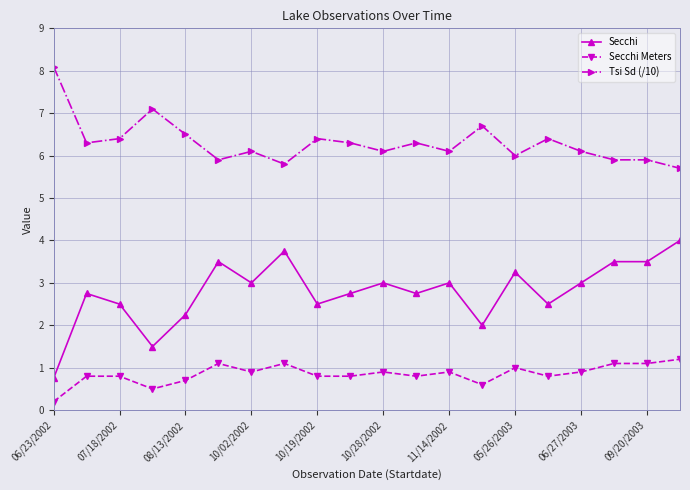

How many lines are shown in the chart?

3